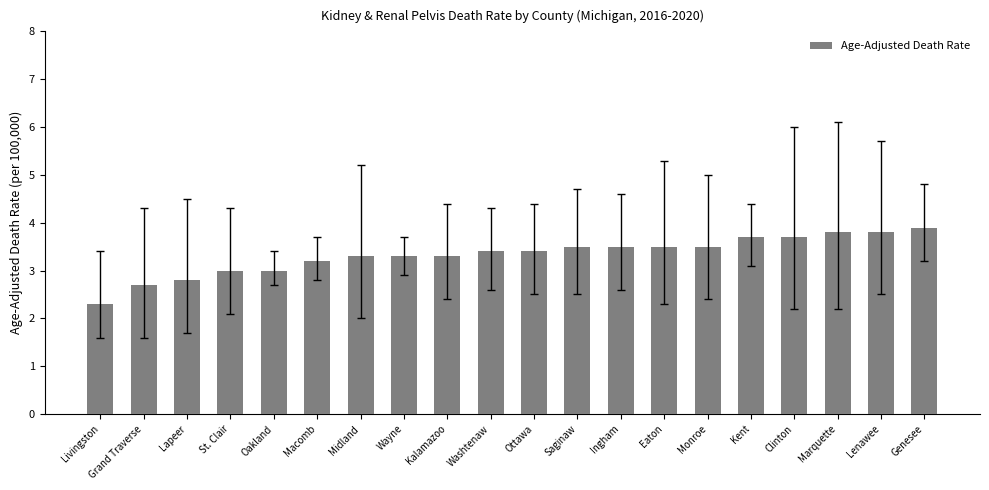

What is the change in value from Lapeer to Wayne?

+0.5